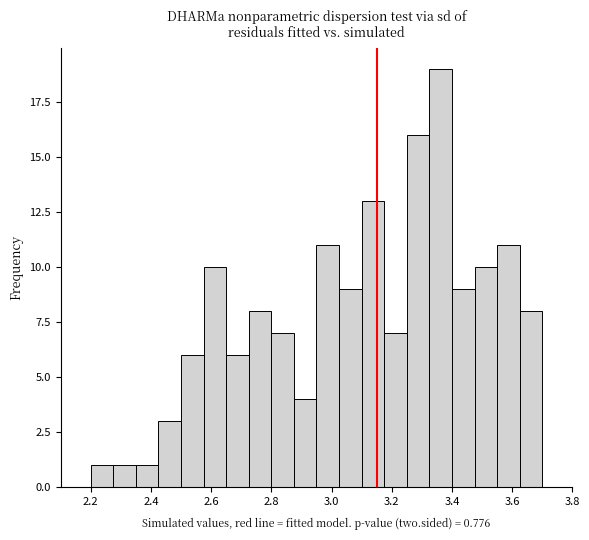

Around what value on the x-axis is the tallest bar? Give the approximate position of its centre, as read against the axis.

3.36